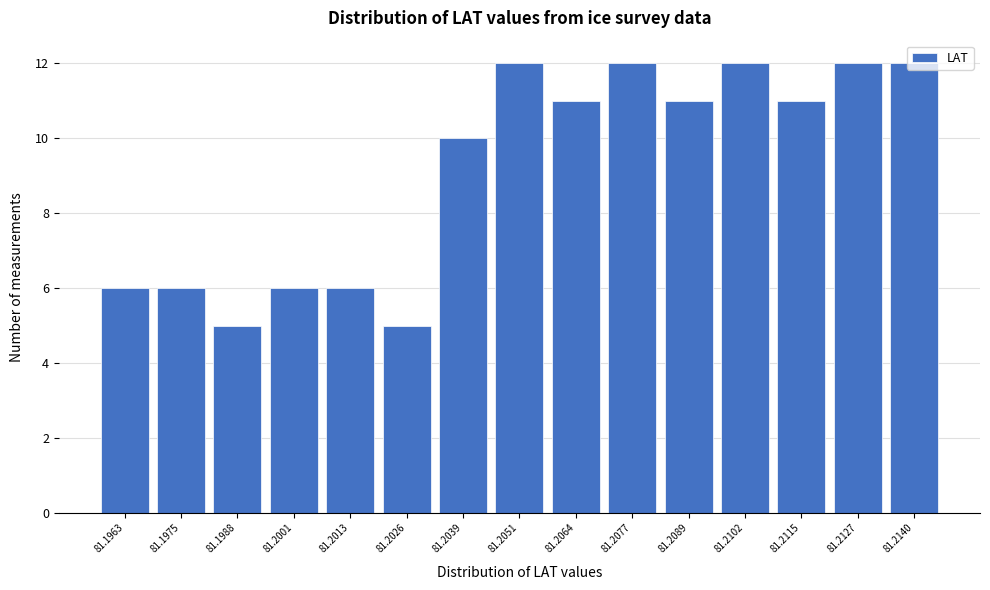

What is the average value?

9